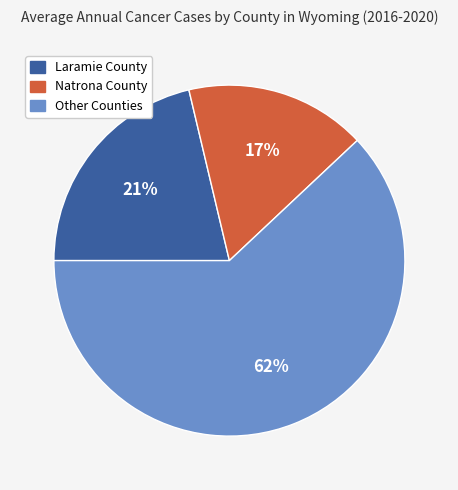

To the nearest percent, what is the average slice percentage?

33%